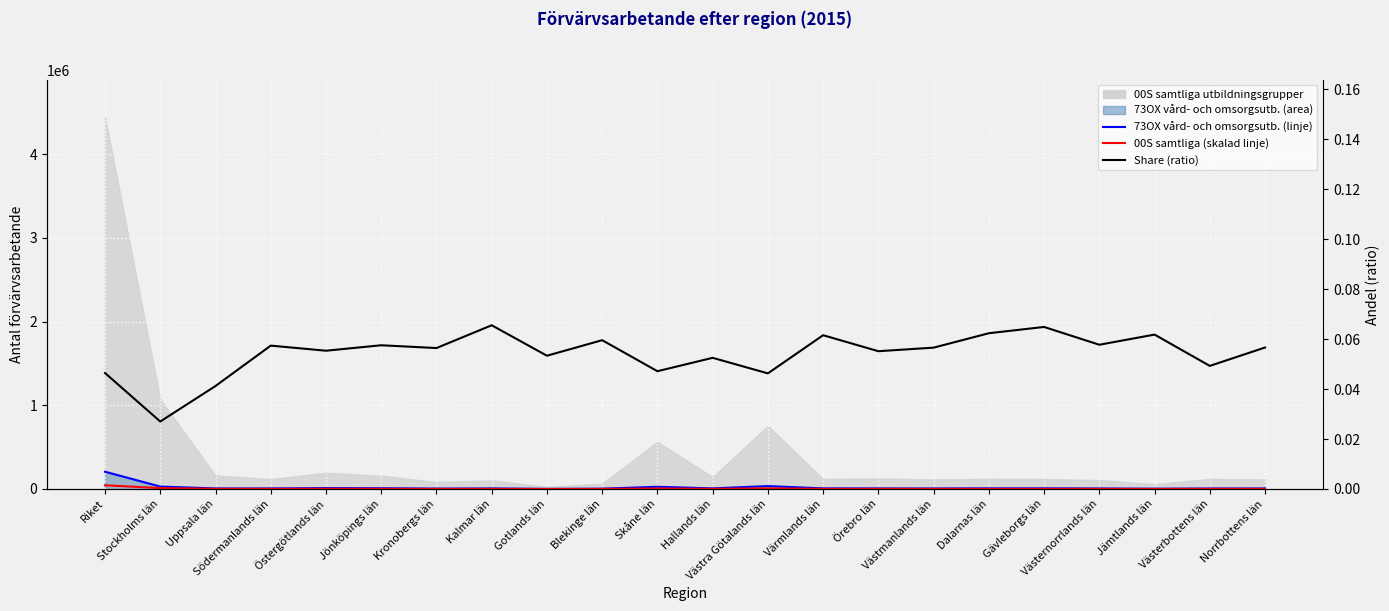

True or false: 00S (skalad) and 73OX (linje) cross at least once.

False